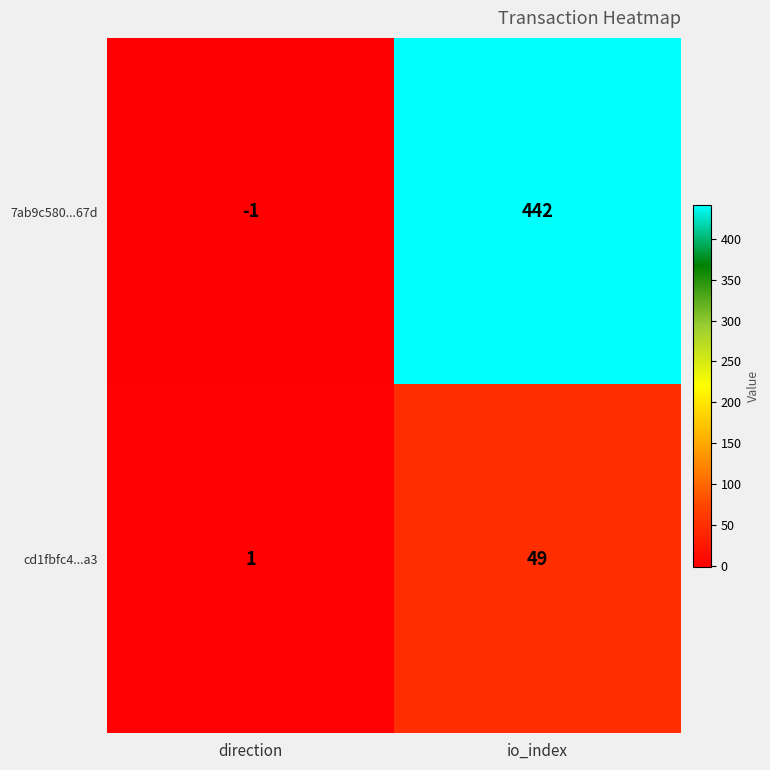

What is the difference between the maximum and minimum values in the cd1fbfc4...a3 series?

48